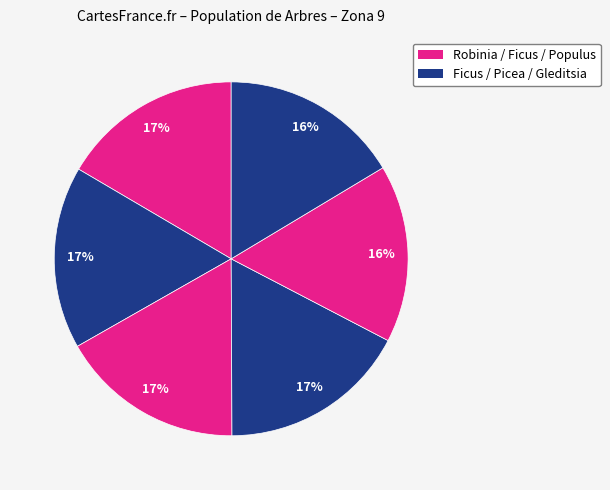

Count the number of slices in the pie.

6